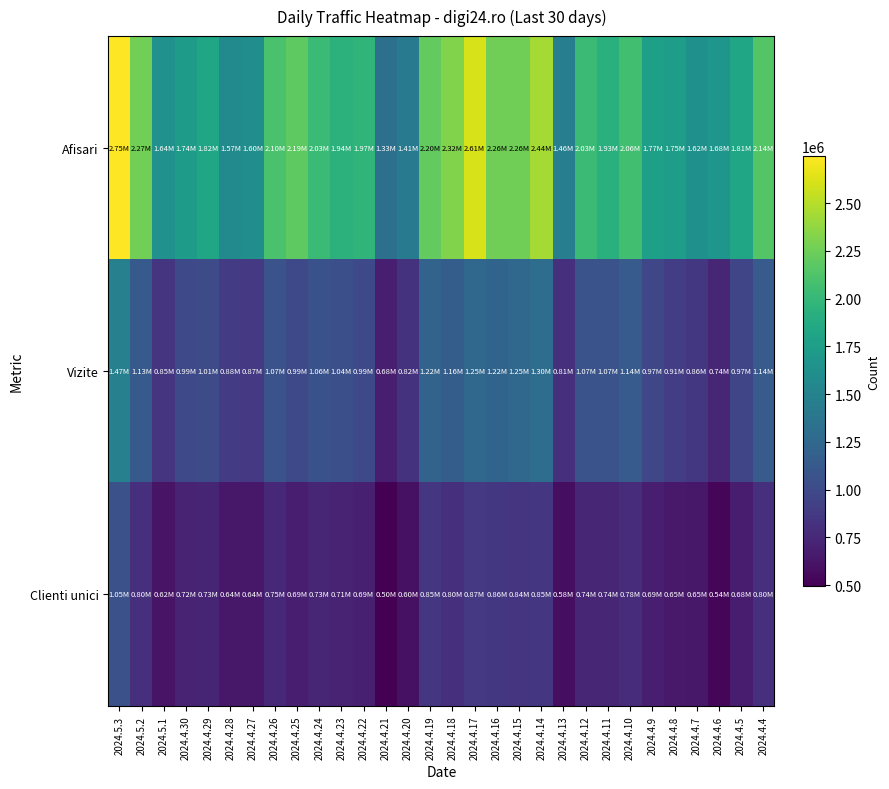

Reading left to right, what are all the values shown in this chart?

Afisari: 2024.5.3=2745589	2024.5.2=2269486	2024.5.1=1637834	2024.4.30=1736671	2024.4.29=1816357	2024.4.28=1573576	2024.4.27=1603565	2024.4.26=2097183	2024.4.25=2187712	2024.4.24=2031607	2024.4.23=1939175	2024.4.22=1968108	2024.4.21=1326807	2024.4.20=1411918	2024.4.19=2203896	2024.4.18=2323558	2024.4.17=2612650	2024.4.16=2260088	2024.4.15=2258412	2024.4.14=2441271	2024.4.13=1457626	2024.4.12=2029640	2024.4.11=1925452	2024.4.10=2060799	2024.4.9=1765335	2024.4.8=1749406	2024.4.7=1621876	2024.4.6=1680497	2024.4.5=1814607	2024.4.4=2142579
Vizite: 2024.5.3=1473810	2024.5.2=1129216	2024.5.1=845349	2024.4.30=989698	2024.4.29=1010959	2024.4.28=883145	2024.4.27=869054	2024.4.26=1070364	2024.4.25=992055	2024.4.24=1059722	2024.4.23=1041861	2024.4.22=994959	2024.4.21=682722	2024.4.20=822848	2024.4.19=1216416	2024.4.18=1158275	2024.4.17=1253137	2024.4.16=1222860	2024.4.15=1247055	2024.4.14=1298786	2024.4.13=806541	2024.4.12=1074961	2024.4.11=1068846	2024.4.10=1138541	2024.4.9=974310	2024.4.8=908699	2024.4.7=860385	2024.4.6=738166	2024.4.5=968066	2024.4.4=1141402
Clienti unici: 2024.5.3=1051670	2024.5.2=798273	2024.5.1=618852	2024.4.30=722608	2024.4.29=728042	2024.4.28=642407	2024.4.27=637929	2024.4.26=751181	2024.4.25=687550	2024.4.24=734286	2024.4.23=714833	2024.4.22=692504	2024.4.21=496454	2024.4.20=595509	2024.4.19=848060	2024.4.18=795282	2024.4.17=871001	2024.4.16=860122	2024.4.15=844958	2024.4.14=852717	2024.4.13=578295	2024.4.12=742199	2024.4.11=737497	2024.4.10=780445	2024.4.9=689362	2024.4.8=651092	2024.4.7=645495	2024.4.6=535272	2024.4.5=677393	2024.4.4=796439